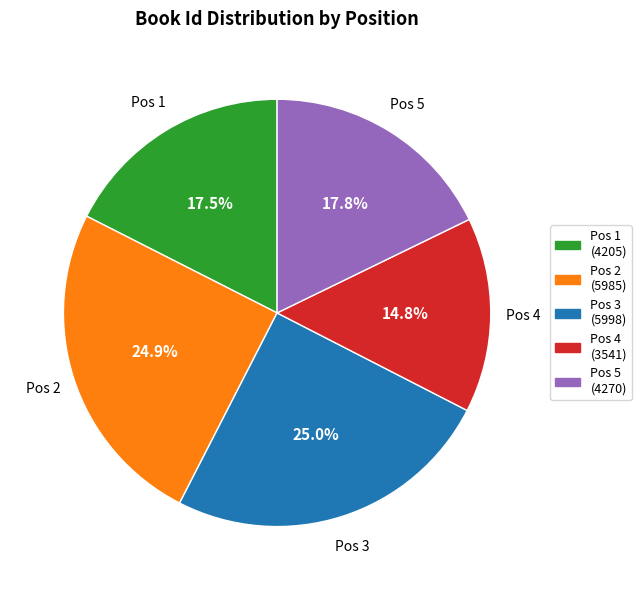

How many slices are in this pie chart?

5